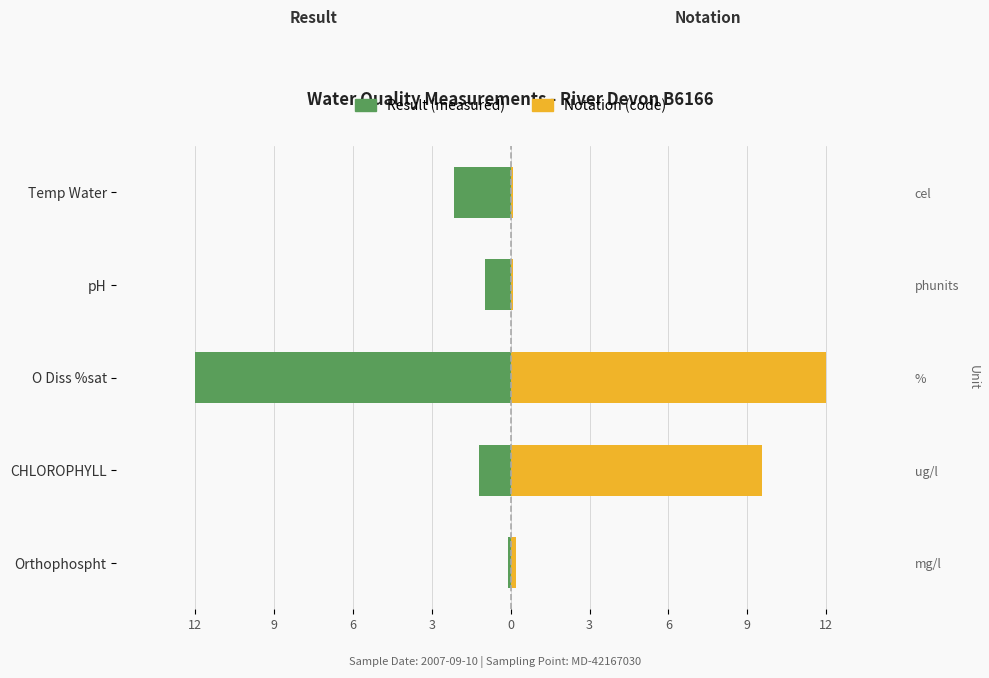

How many bars are there in total?

10